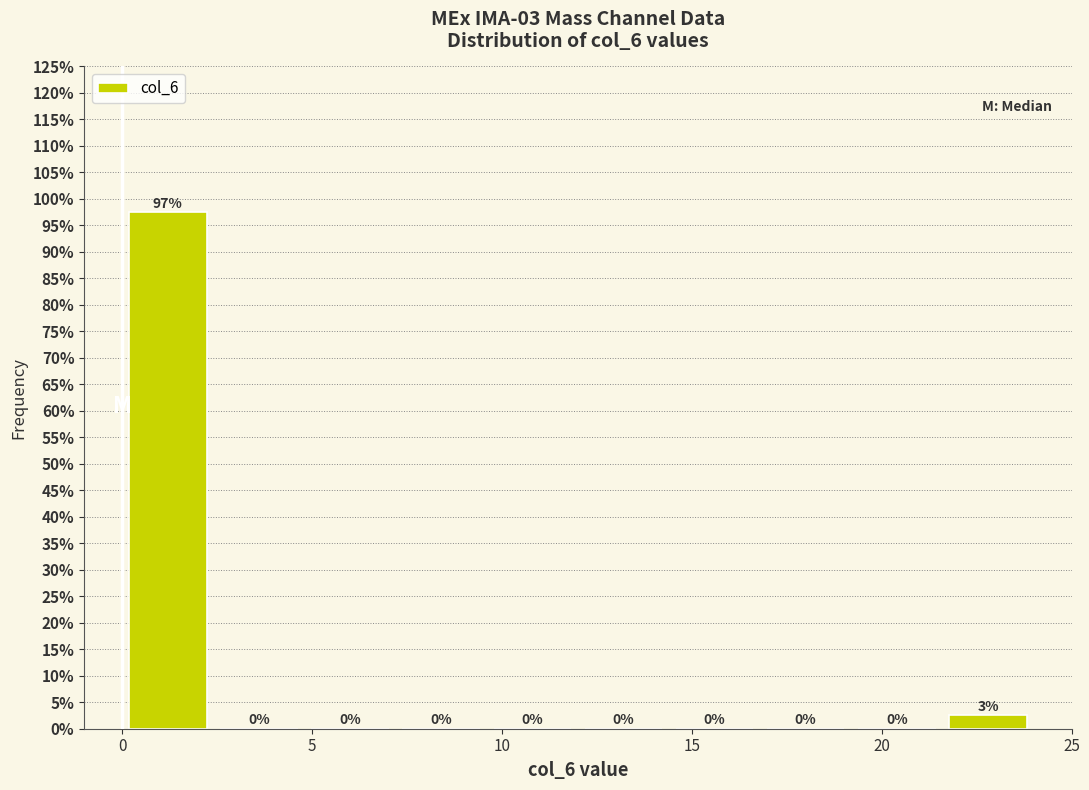

Which range on the x-axis has the tallest bar?

0.0 to 2.4